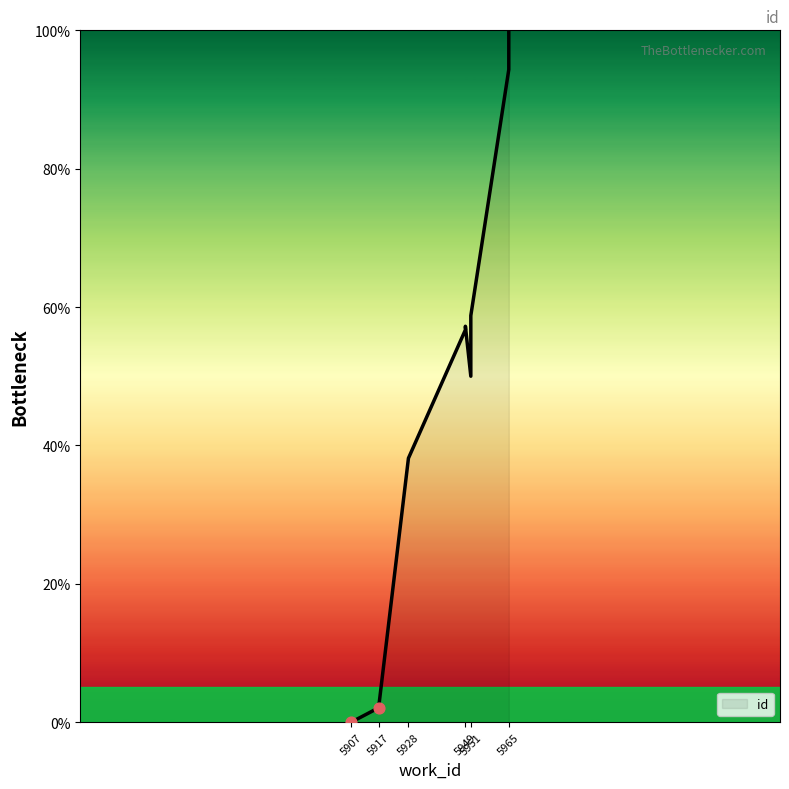

What is the change in value from 5907 to 5917?

+2.1